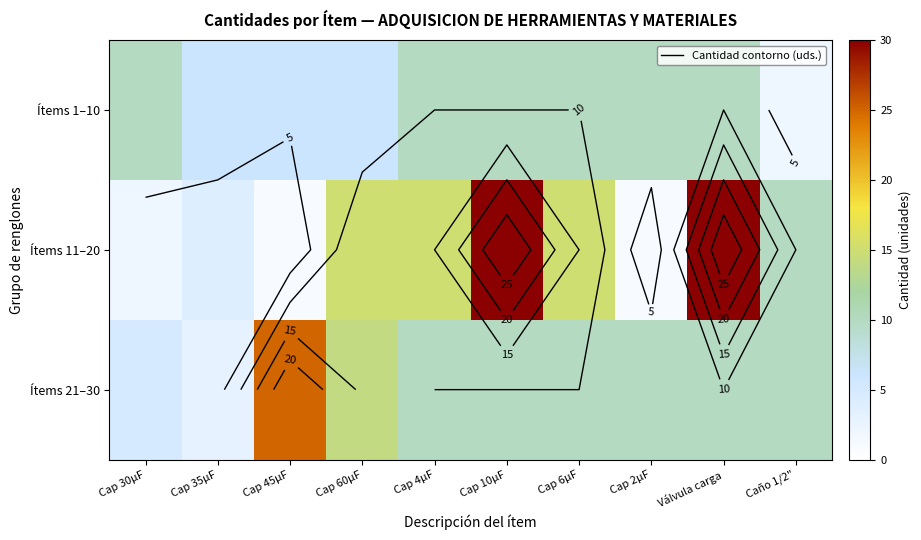

How many distinct data groups are displayed?

3